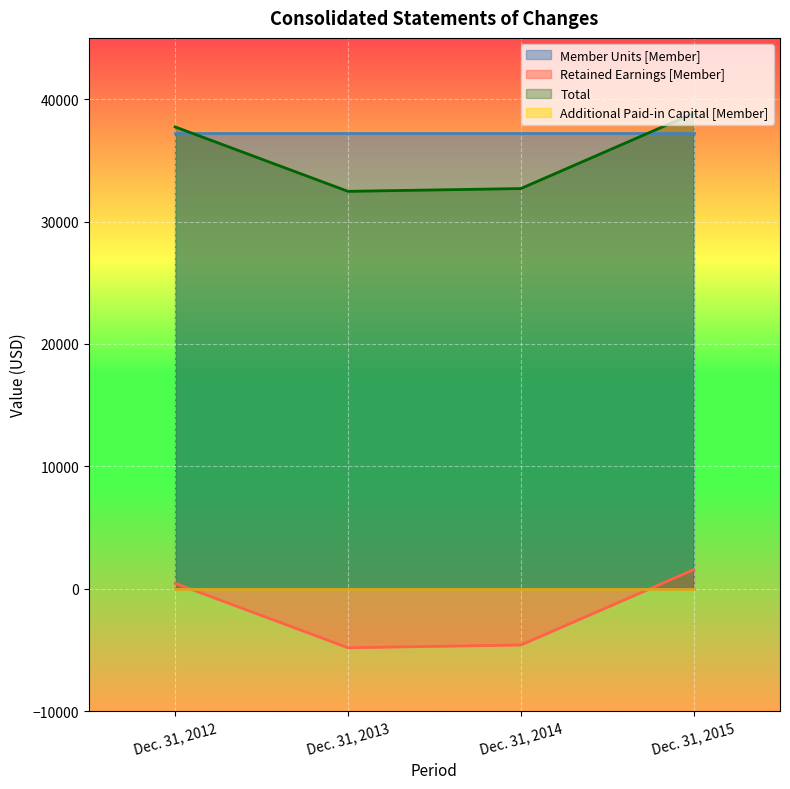

What is the sum of all Retained Earnings [Member] values?

-7388